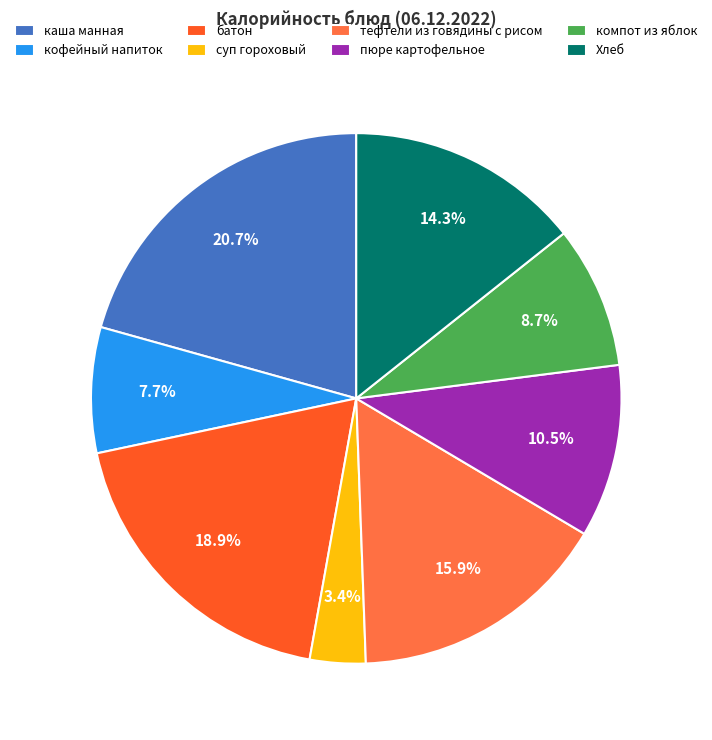

How much of the chart is everything except компот из яблок?

91.3%